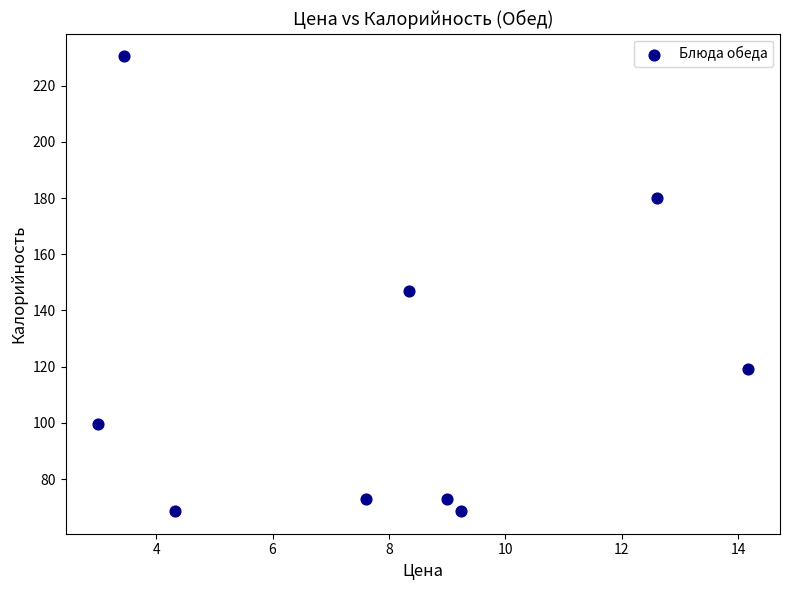

What Y value in the scatter plot is closest to 149?

147.0